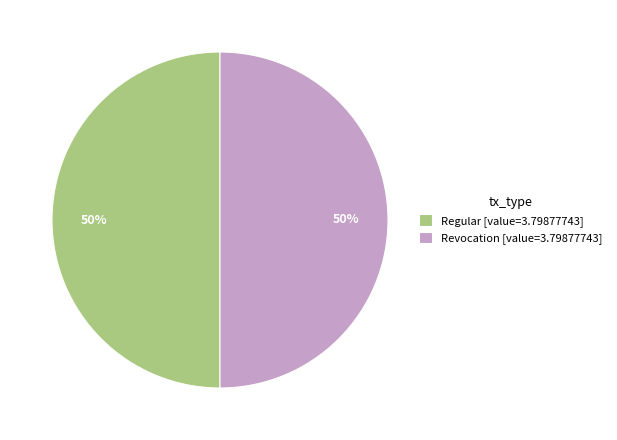

Count the number of slices in the pie.

2